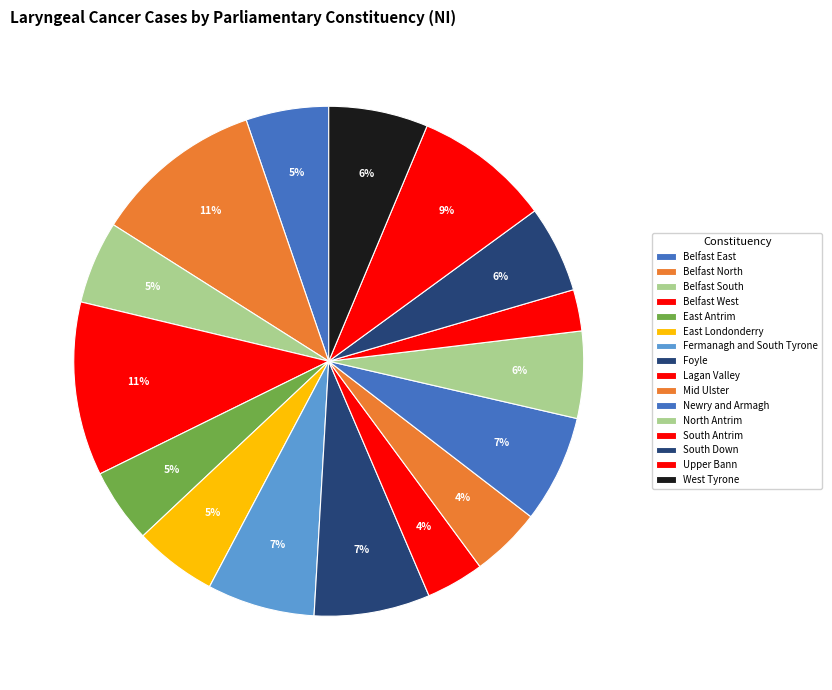

Does Newry and Armagh represent more than half of the total?

No